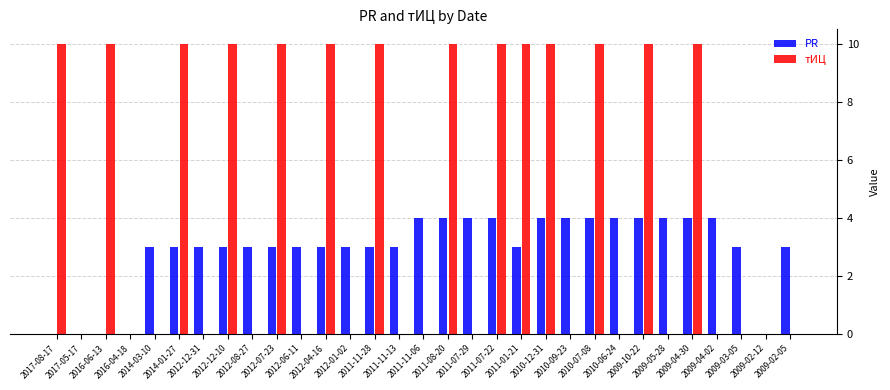

What is the sum of all PR values?

90